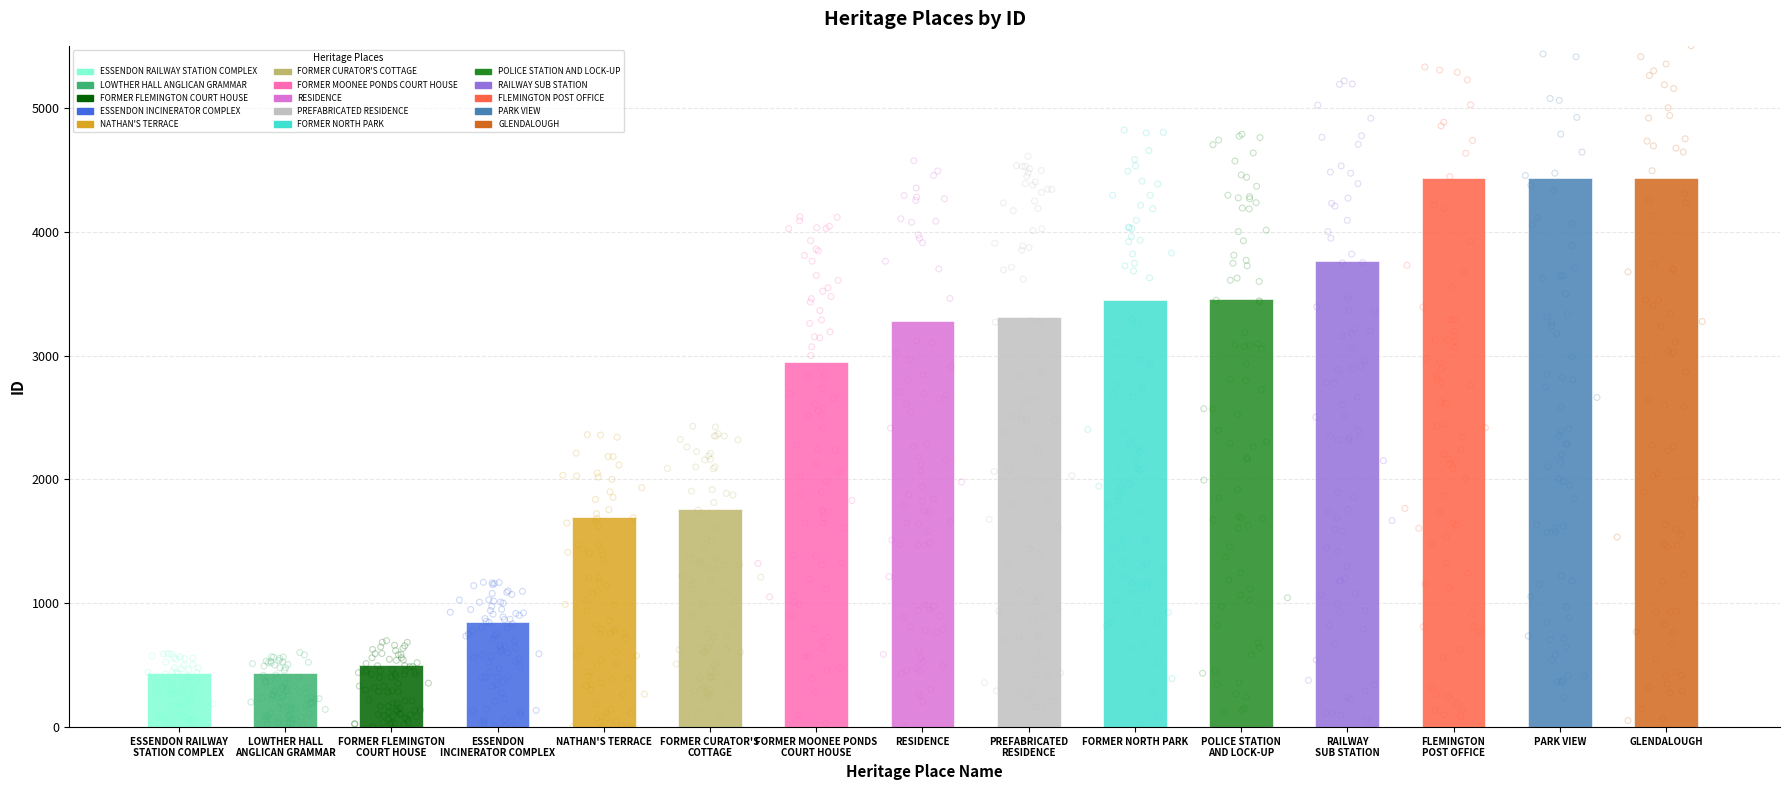

What is the change in value from FORMER FLEMINGTON
COURT HOUSE to ESSENDON
INCINERATOR COMPLEX?

+348